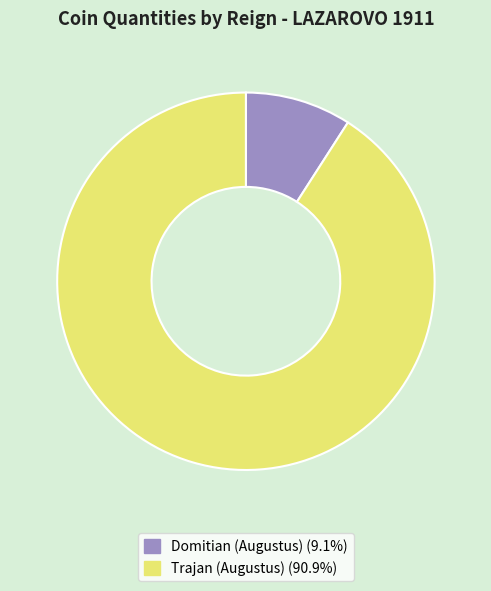

Is it true that Domitian (Augustus) is 9% of the pie?

True